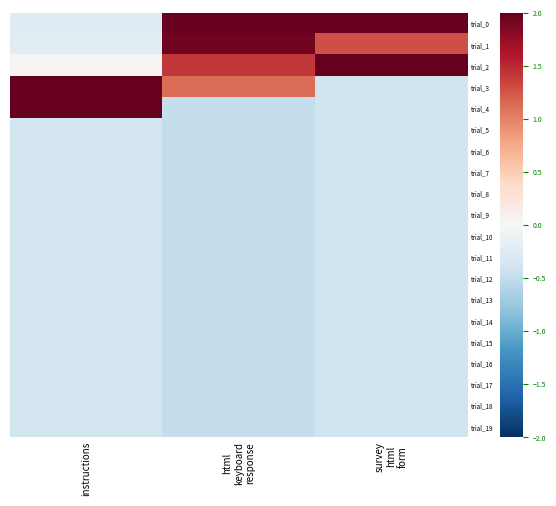

Which has a higher value, instructions or html
keyboard
response?

html
keyboard
response